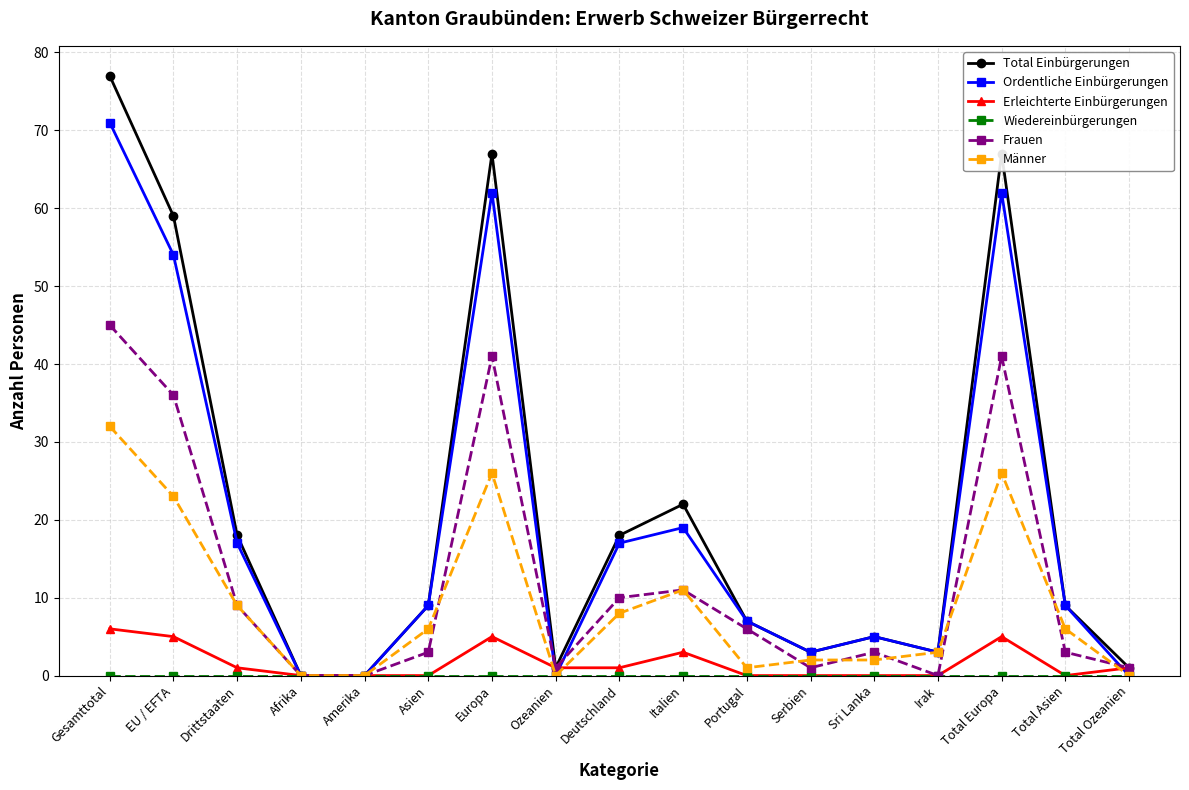

At which category is the sum across all series the highest?

Gesamttotal